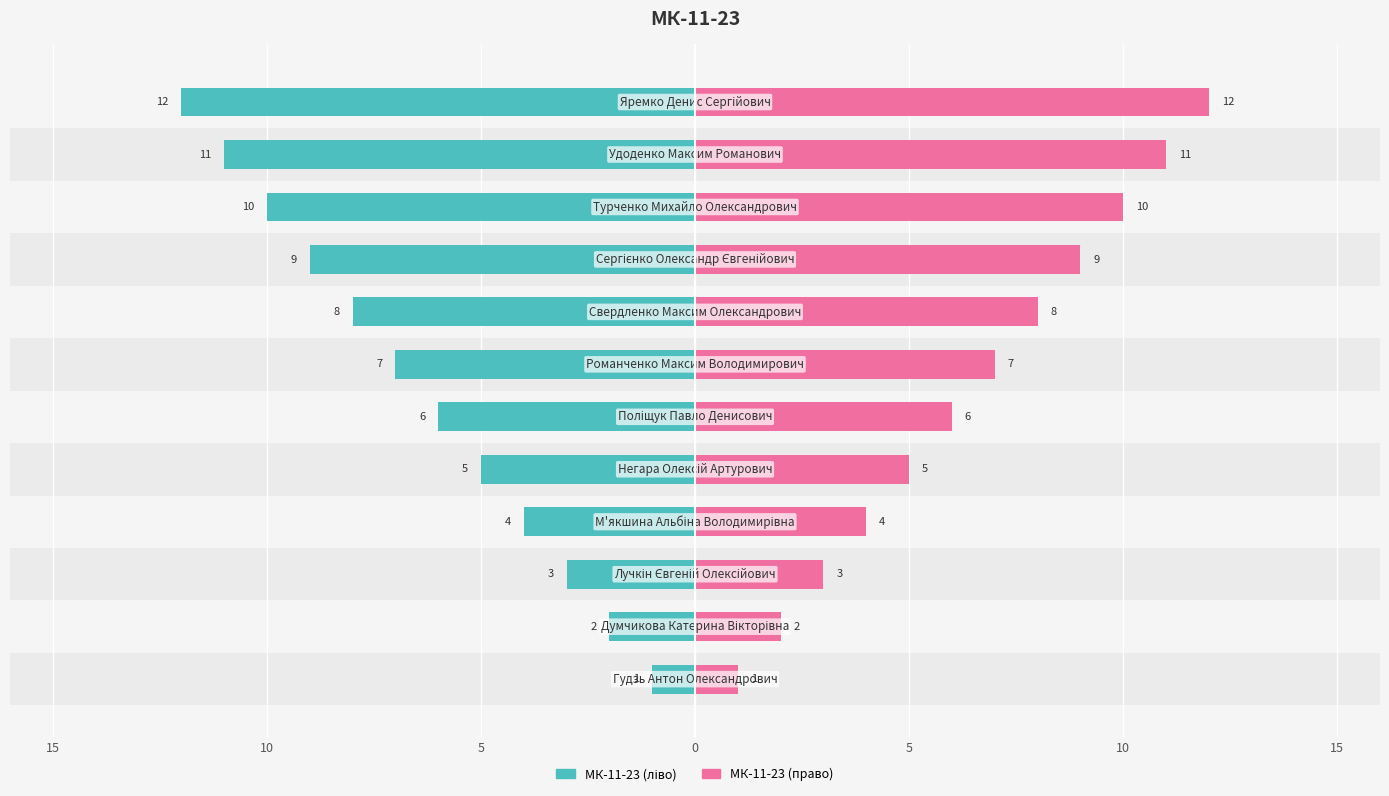

Rank the series by their maximum value, from lowest to highest.

МК-11-23 (ліво), МК-11-23 (право)